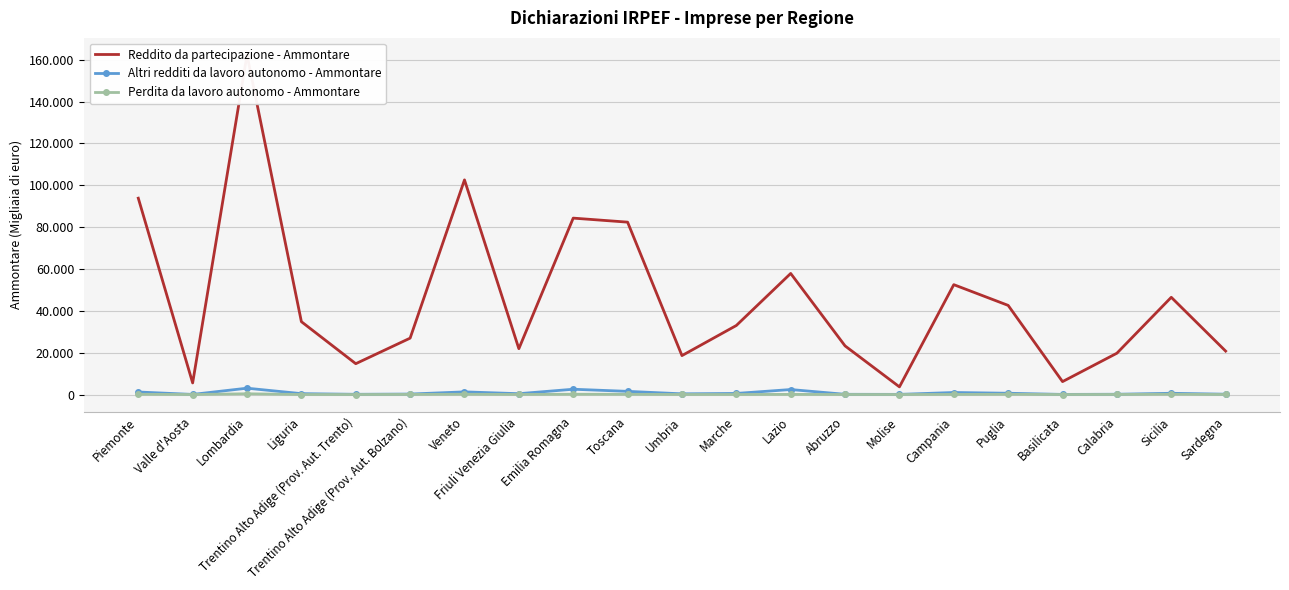

Reading right to left, what are all the values shown in this chart?

Reddito da partecipazione - Ammontare: 20770	46483	19757	6183	42612	52516	3674	23252	57878	33004	18616	82401	84324	21910	102593	26960	14750	34826	162347	5549	93854
Altri redditi da lavoro autonomo - Ammontare: 168	606	144	65	621	978	83	119	2395	529	345	1525	2538	411	1279	238	119	432	3039	59	1219
Perdita da lavoro autonomo - Ammontare: 23	132	47	10	114	55	21	25	84	24	29	114	148	38	135	62	18	18	367	12	120